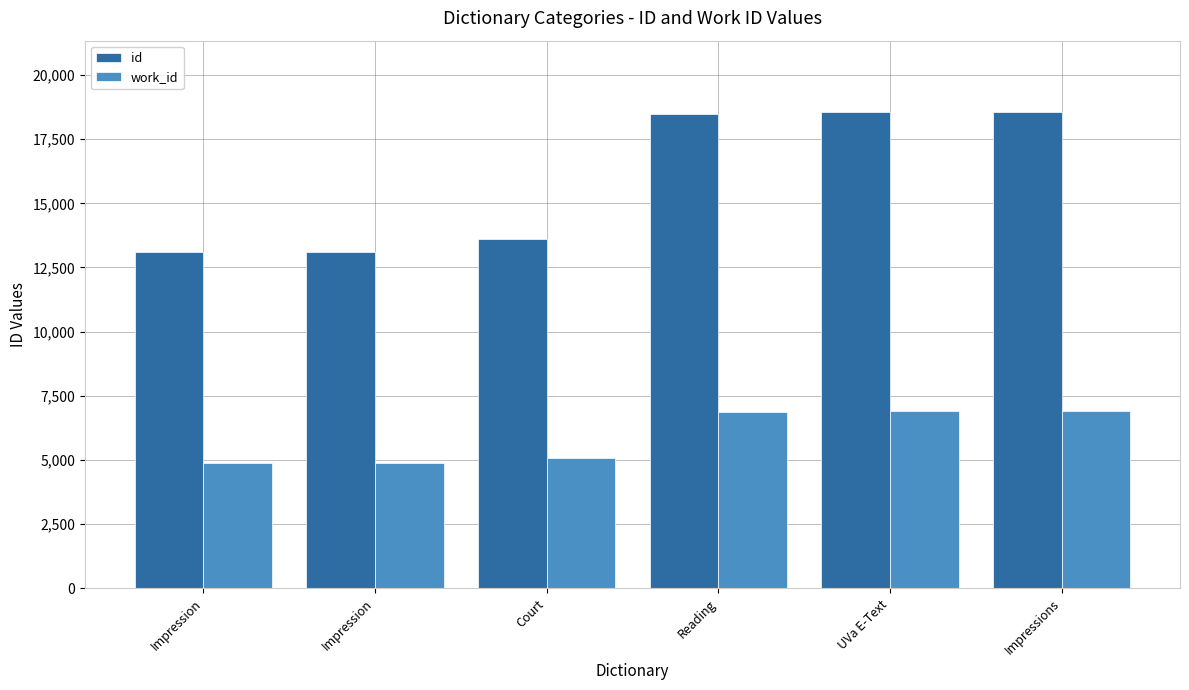

List the series in order of their overall mean, highest first.

id, work_id